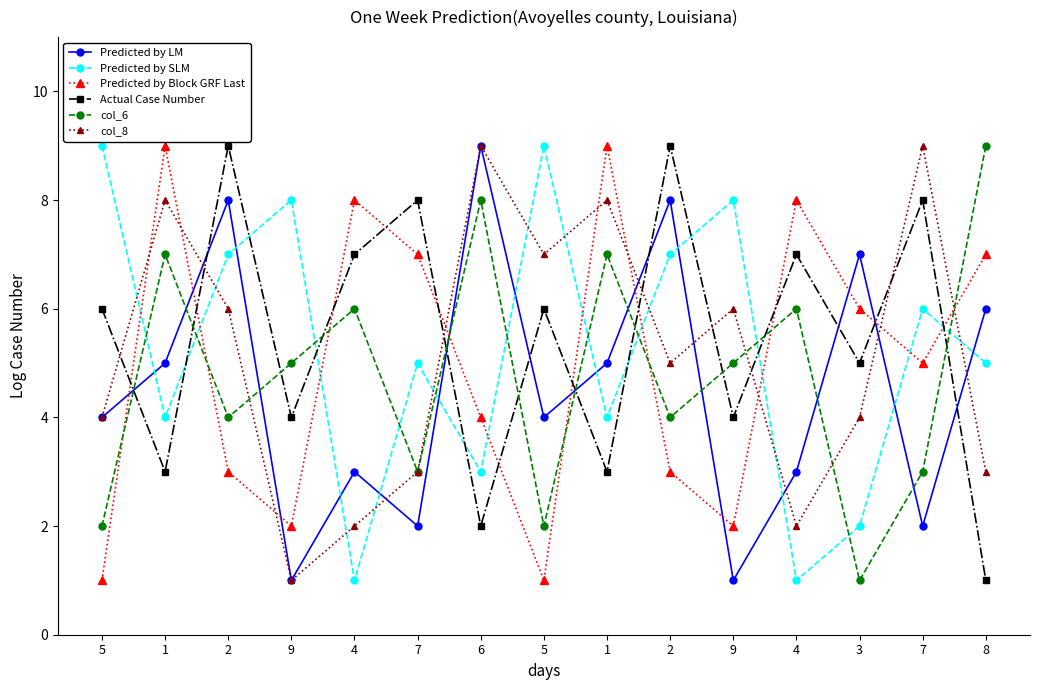

How many lines are shown in the chart?

6